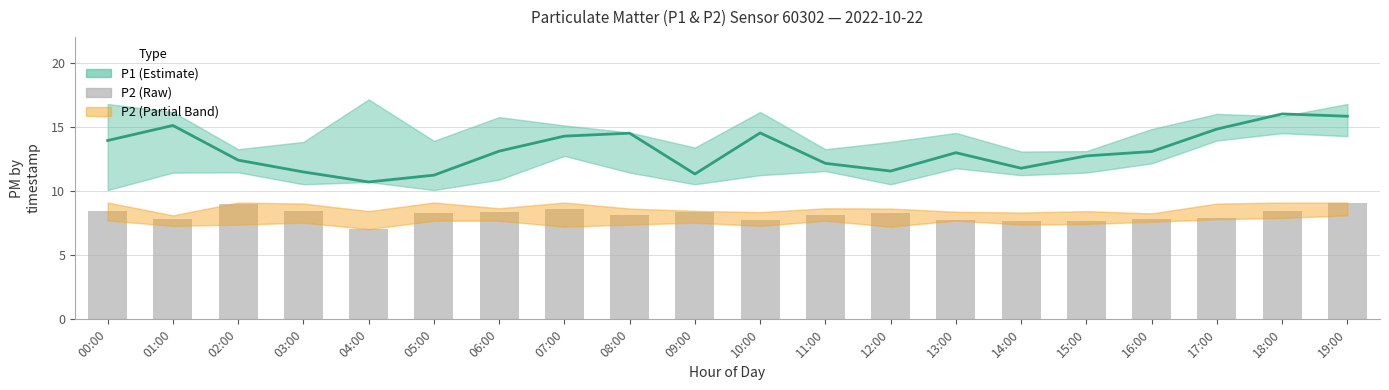

What is the maximum value for P1?

16.0